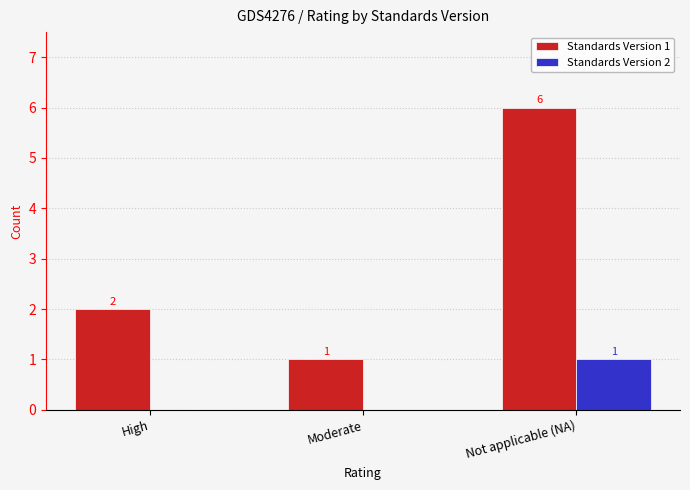

What is the highest value of the Standards Version 1 series?

6